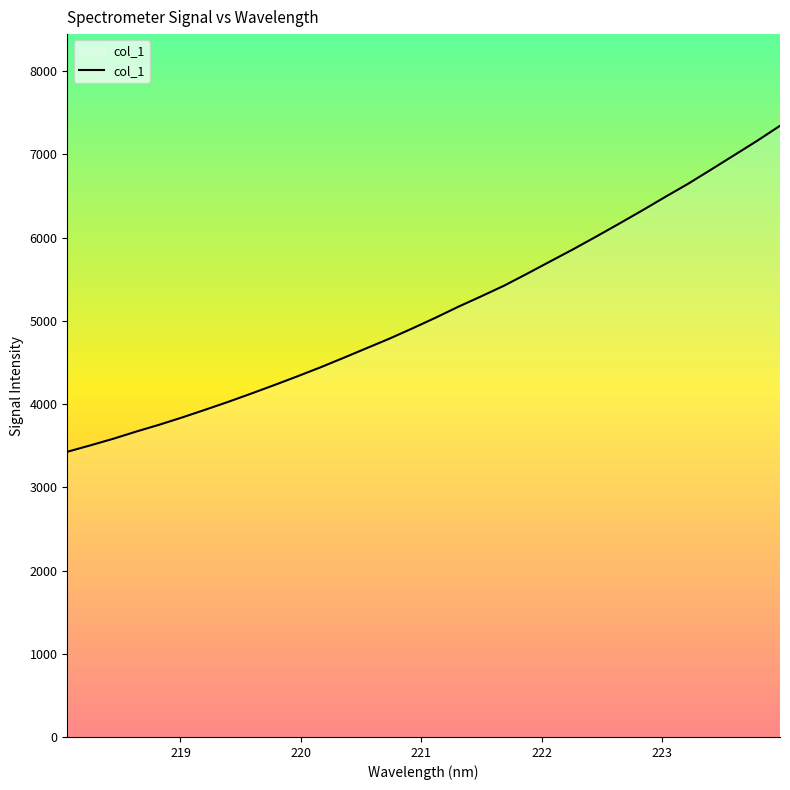

What is the maximum value shown in the chart?

7342.9